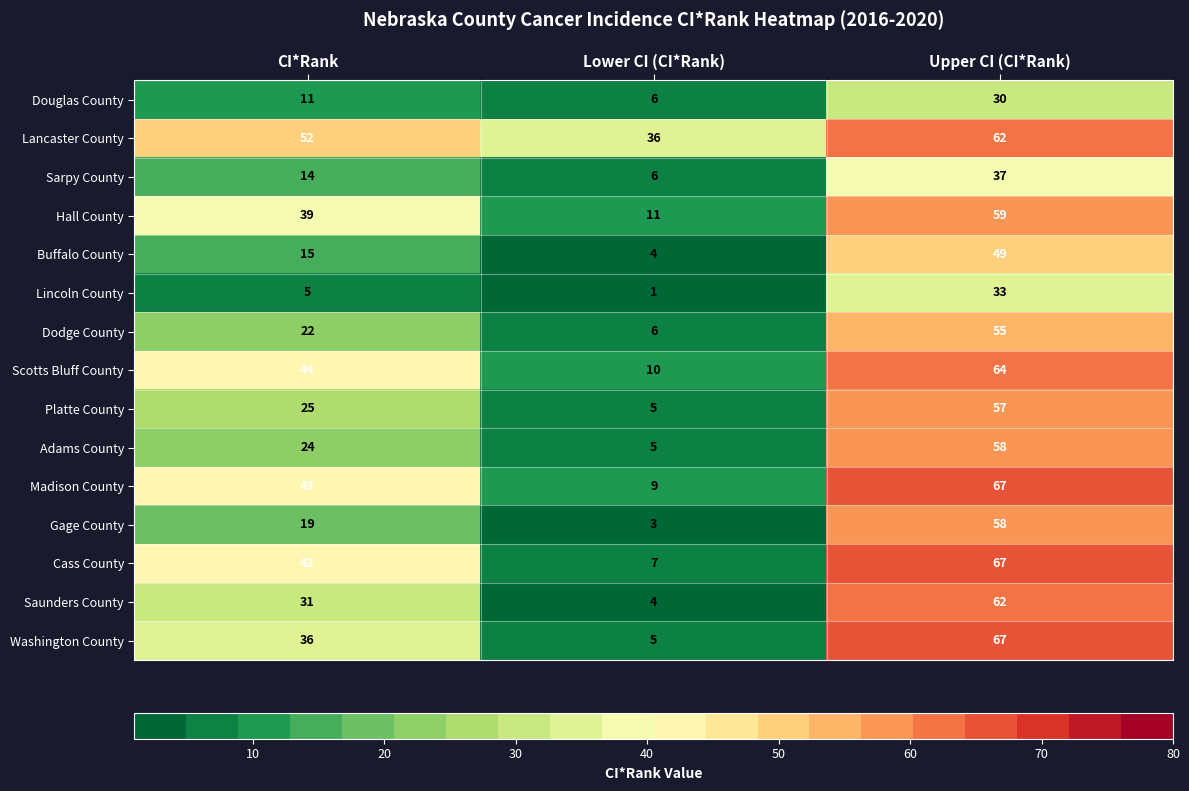

The Lancaster County series shows 24 at Upper CI (CI*Rank). True or false?

False